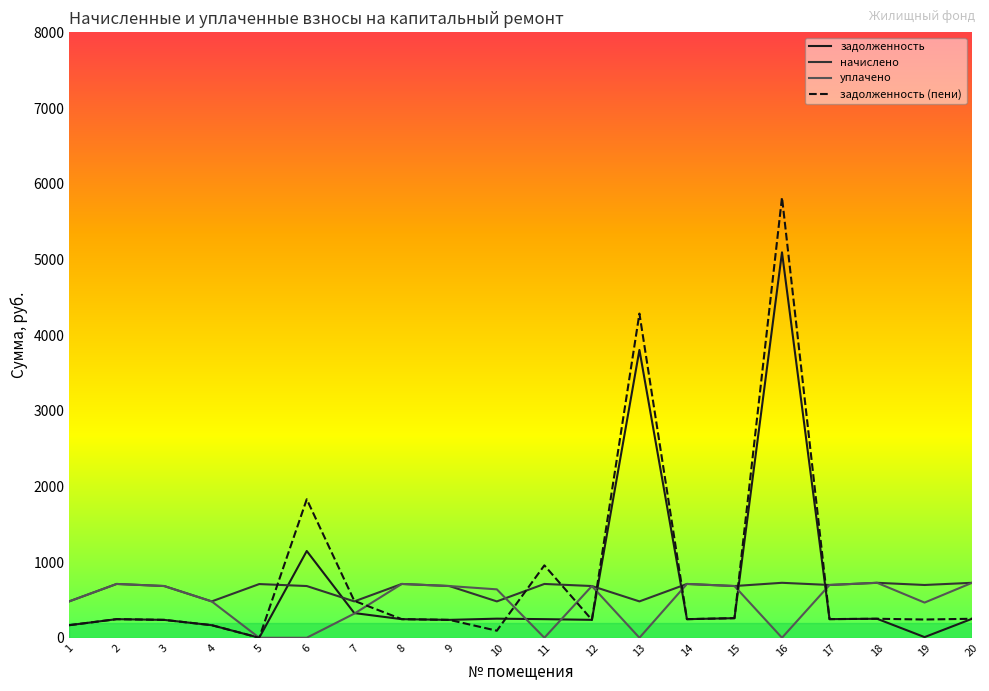

Which series has the widest spread of values?

задолженность (пени)